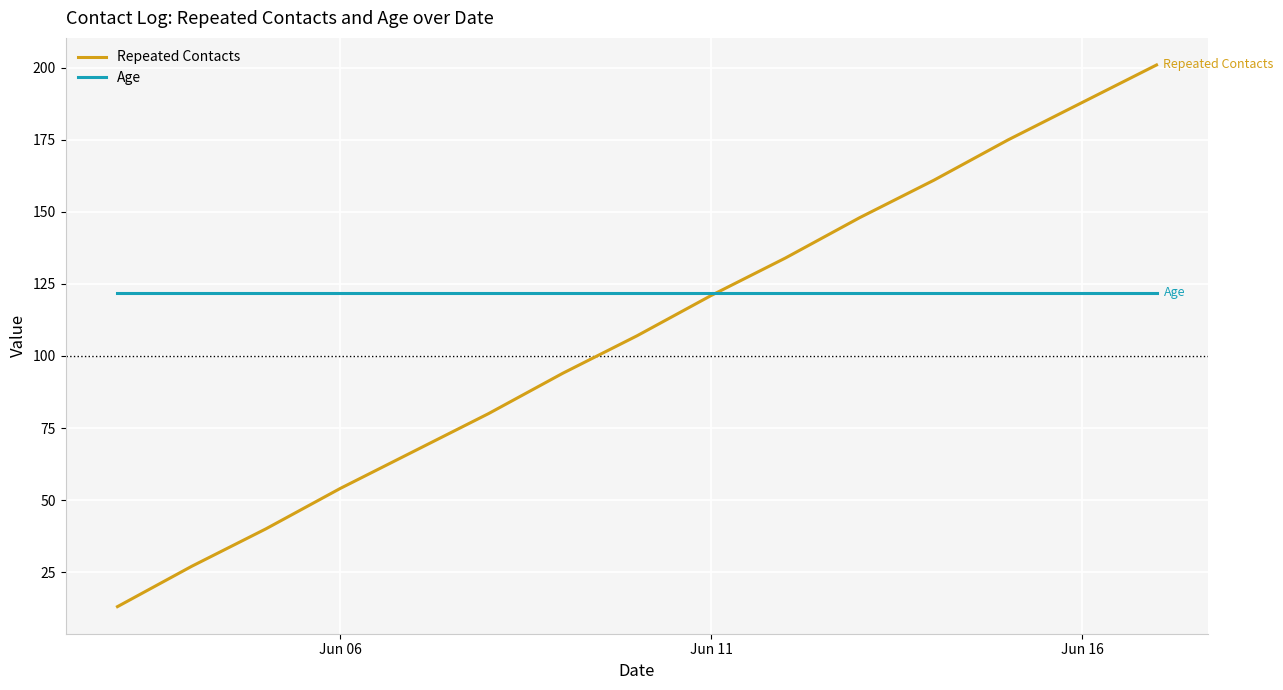

List the series in order of their overall mean, highest first.

Age, Repeated Contacts